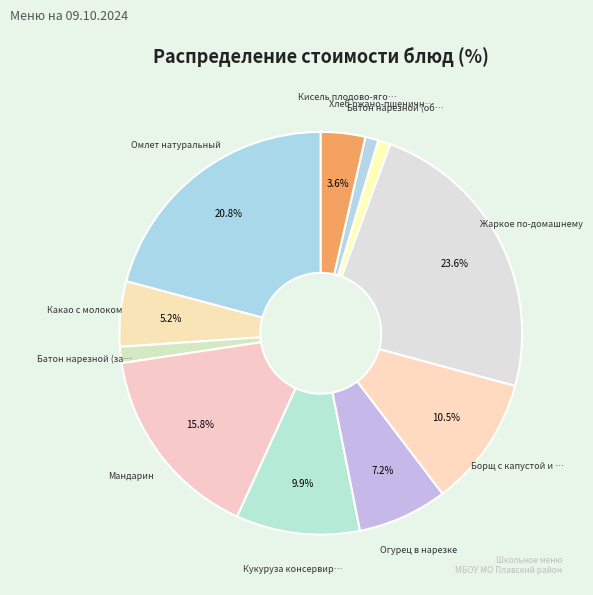

Count the number of slices in the pie.

11